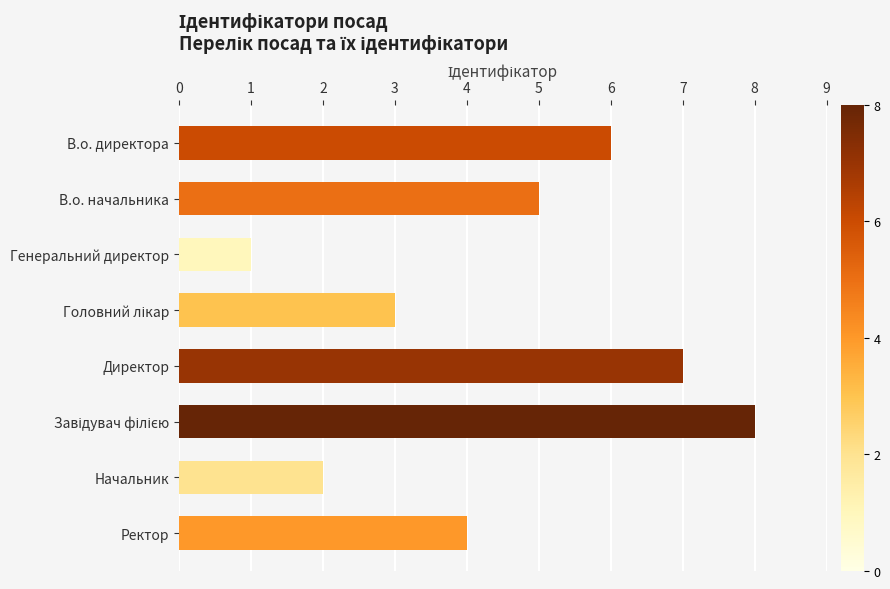

Approximately how many times larger is the value at Ректор compared to Директор?

0.6